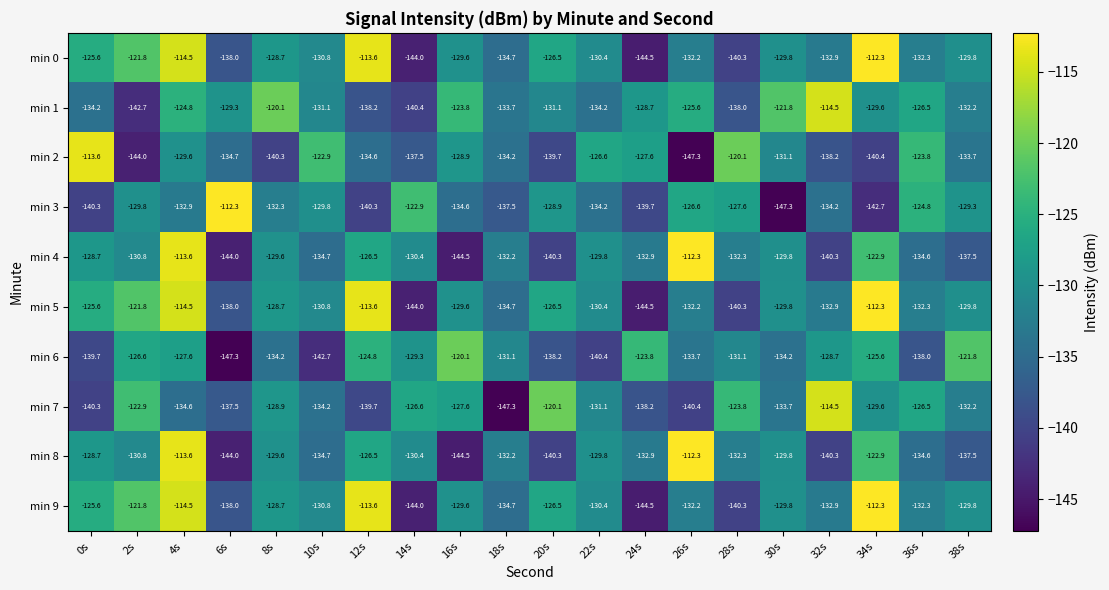

Is it true that min 1 equals -67.9 at 38s?

False